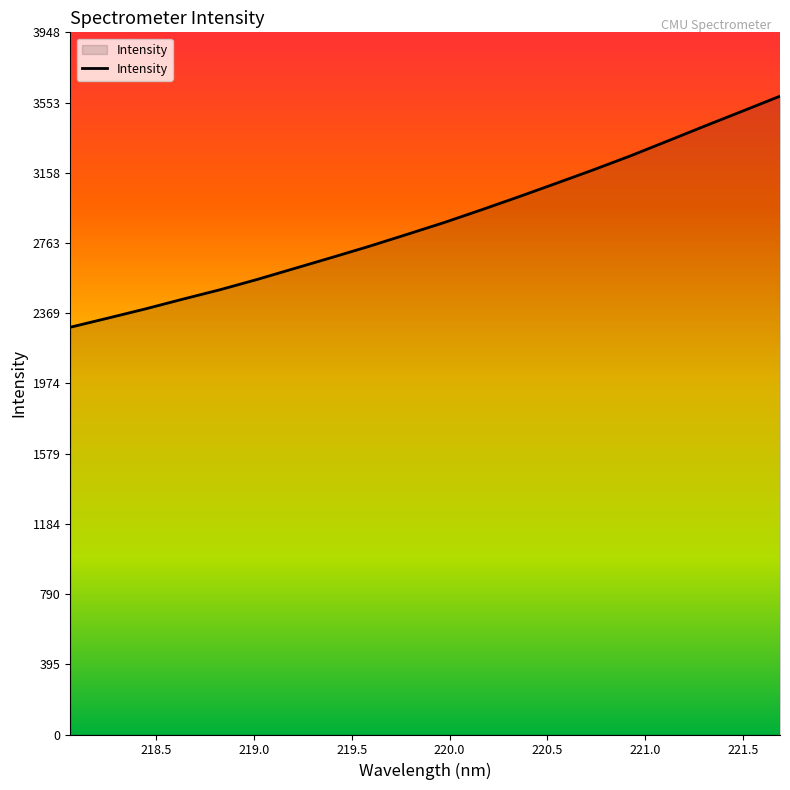

How many lines are shown in the chart?

1